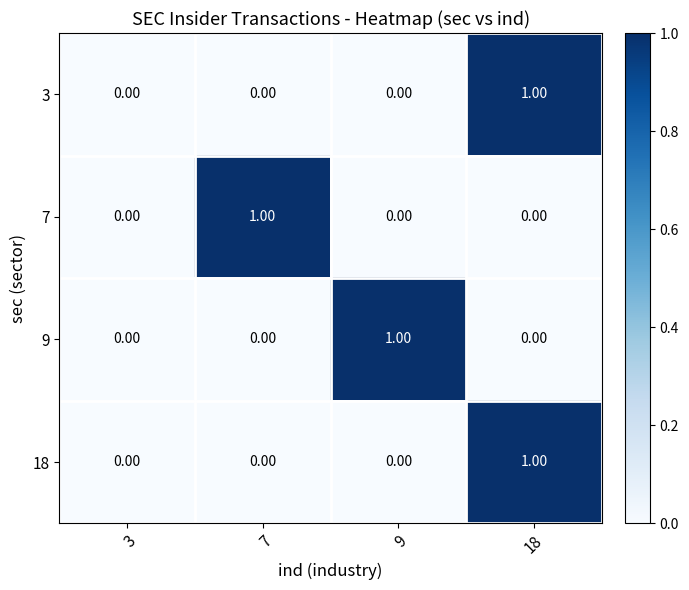

Is the value of 7 at 7 greater than the value of 3 at 3?

Yes